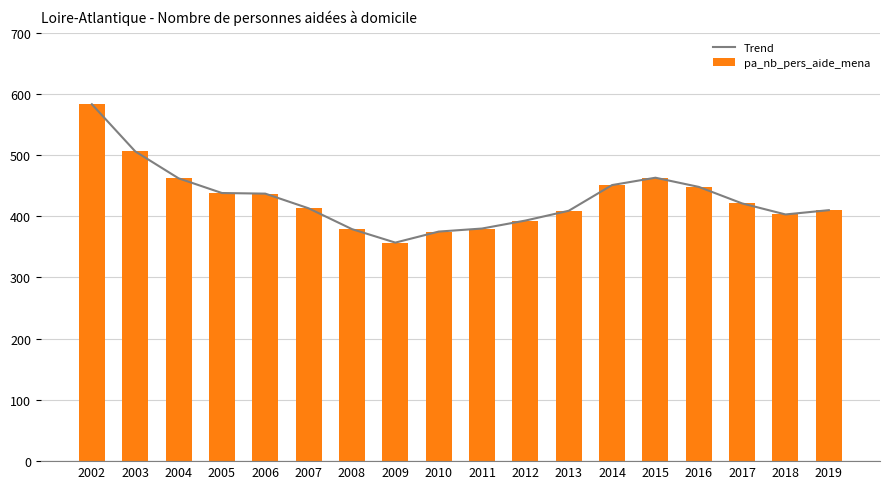

Where is pa_nb_pers_aide_mena nearest to the value 470?

2015